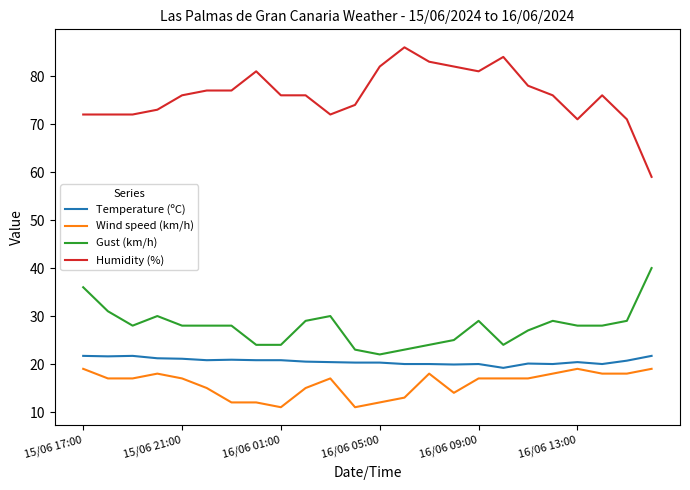

What is the difference between the maximum and minimum values in the Gust (km/h) series?

18.0